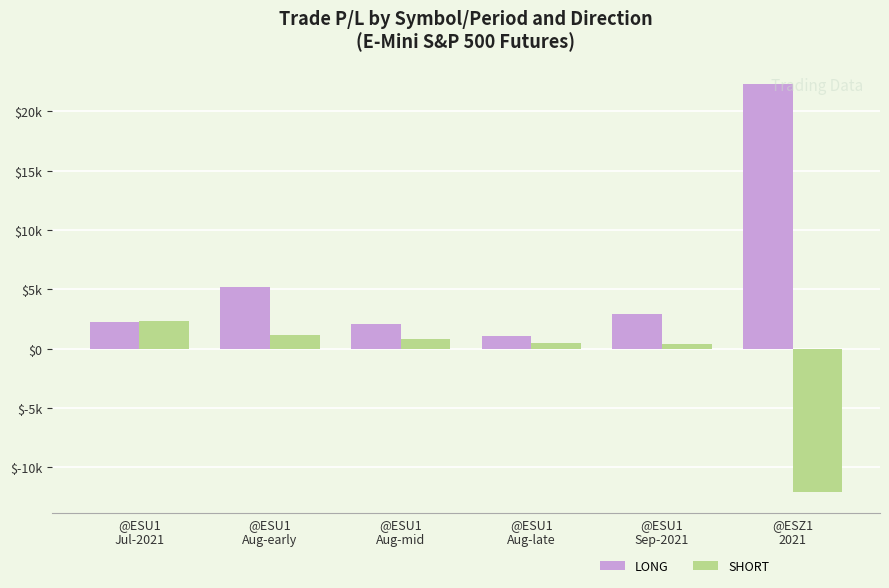

What is the value of the LONG bar at the 6th from the left?

22303